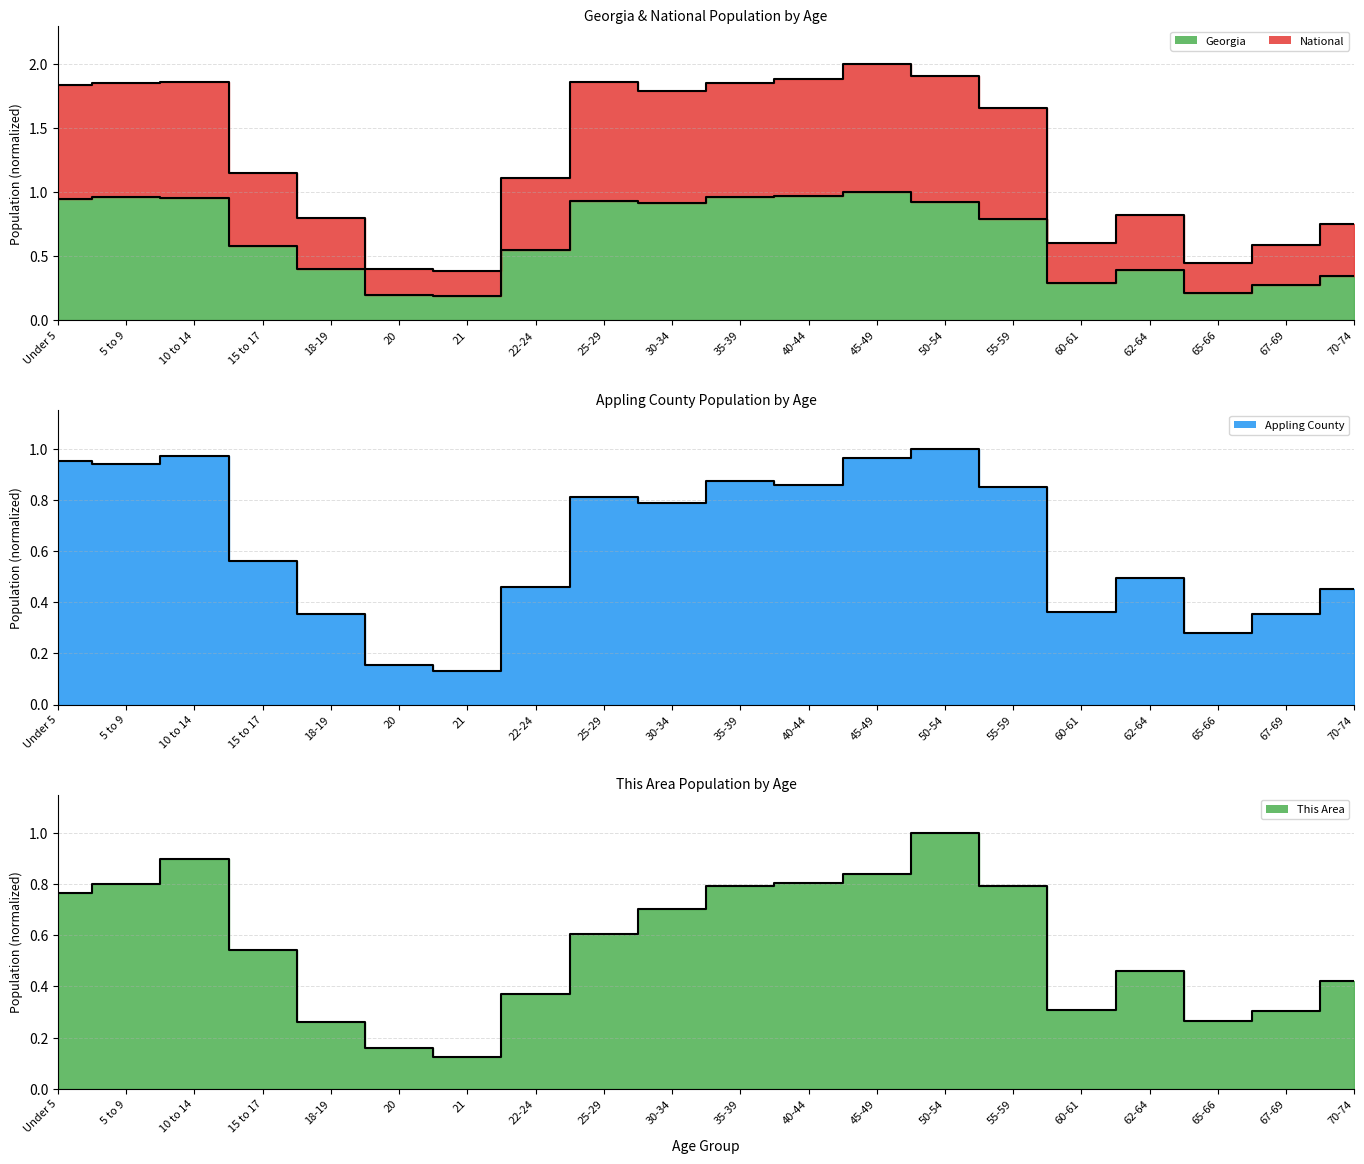

Does the chart display data point markers on the line(s)?

No